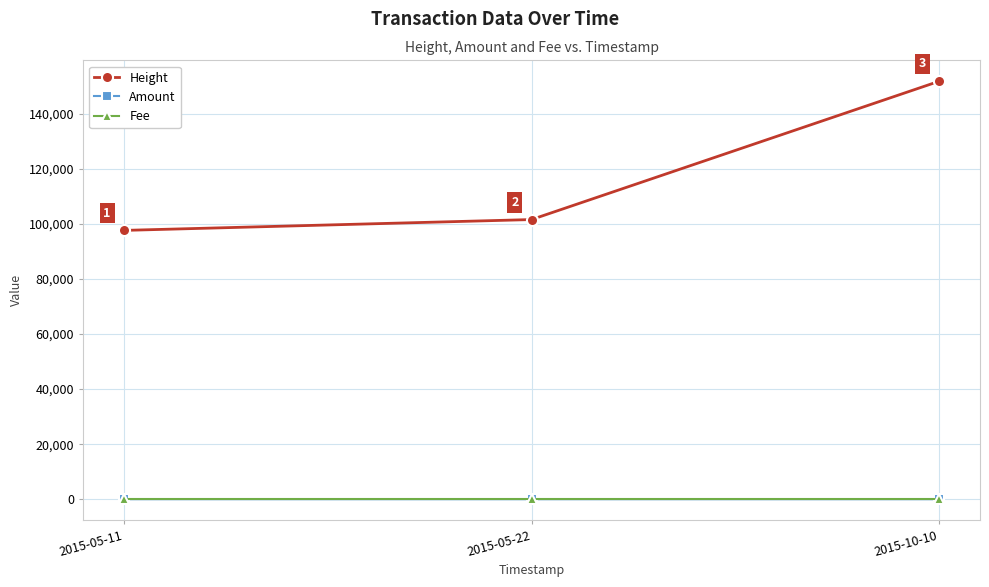

The value of Height at 2015-05-11 is 97640. True or false?

True